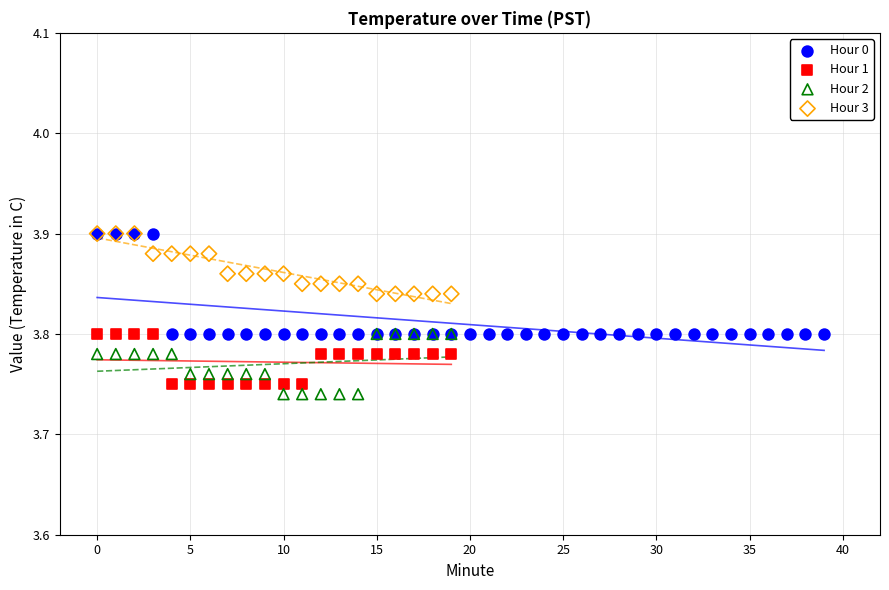

Which series has the widest spread of Y values?

Hour 0